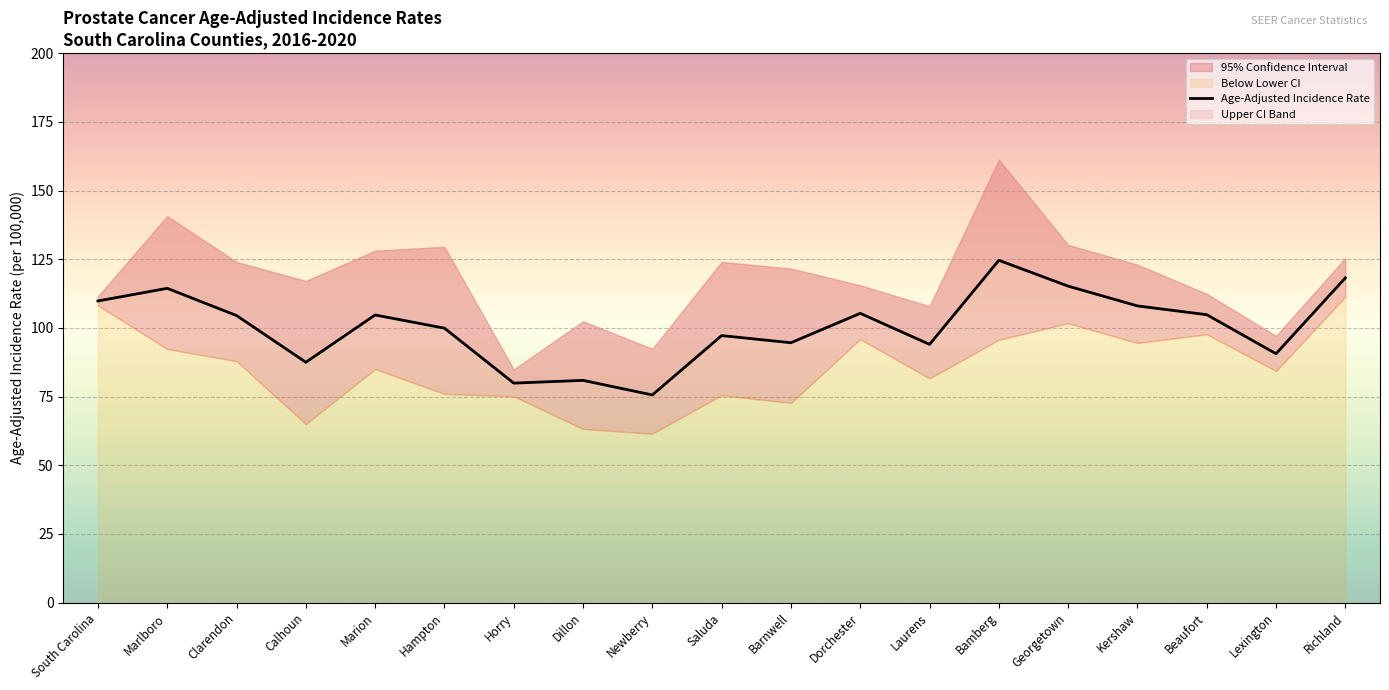

Reading left to right, what are all the values shown in this chart?

109.8	114.4	104.5	87.5	104.7	99.9	79.9	80.9	75.6	97.2	94.6	105.3	94.0	124.6	115.2	108.0	104.8	90.6	118.2